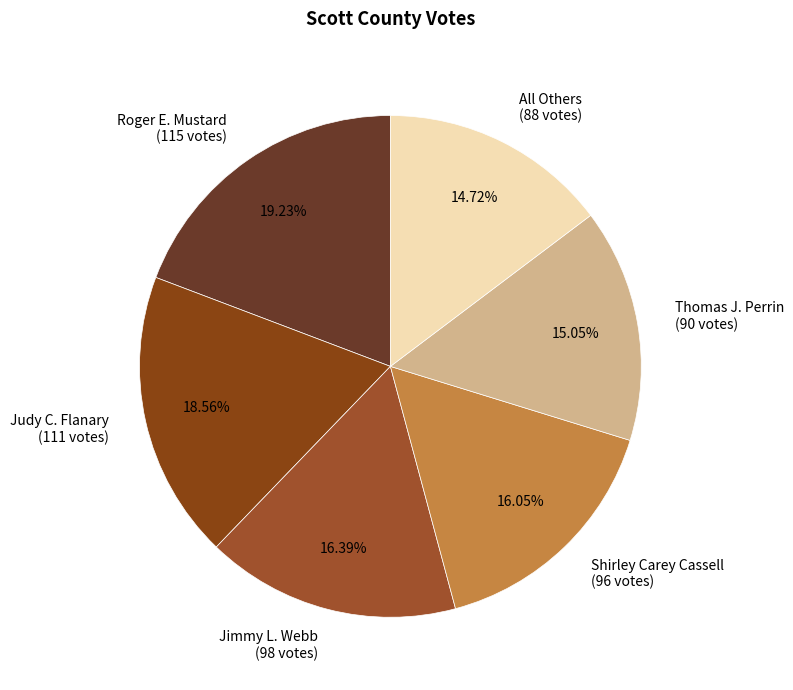

Which slice is the largest?

Roger E. Mustard